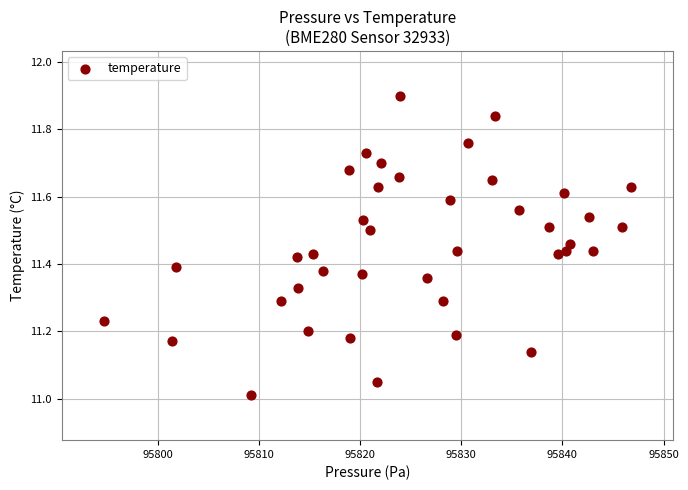

What is the range of Y values (max minus min)?

0.9